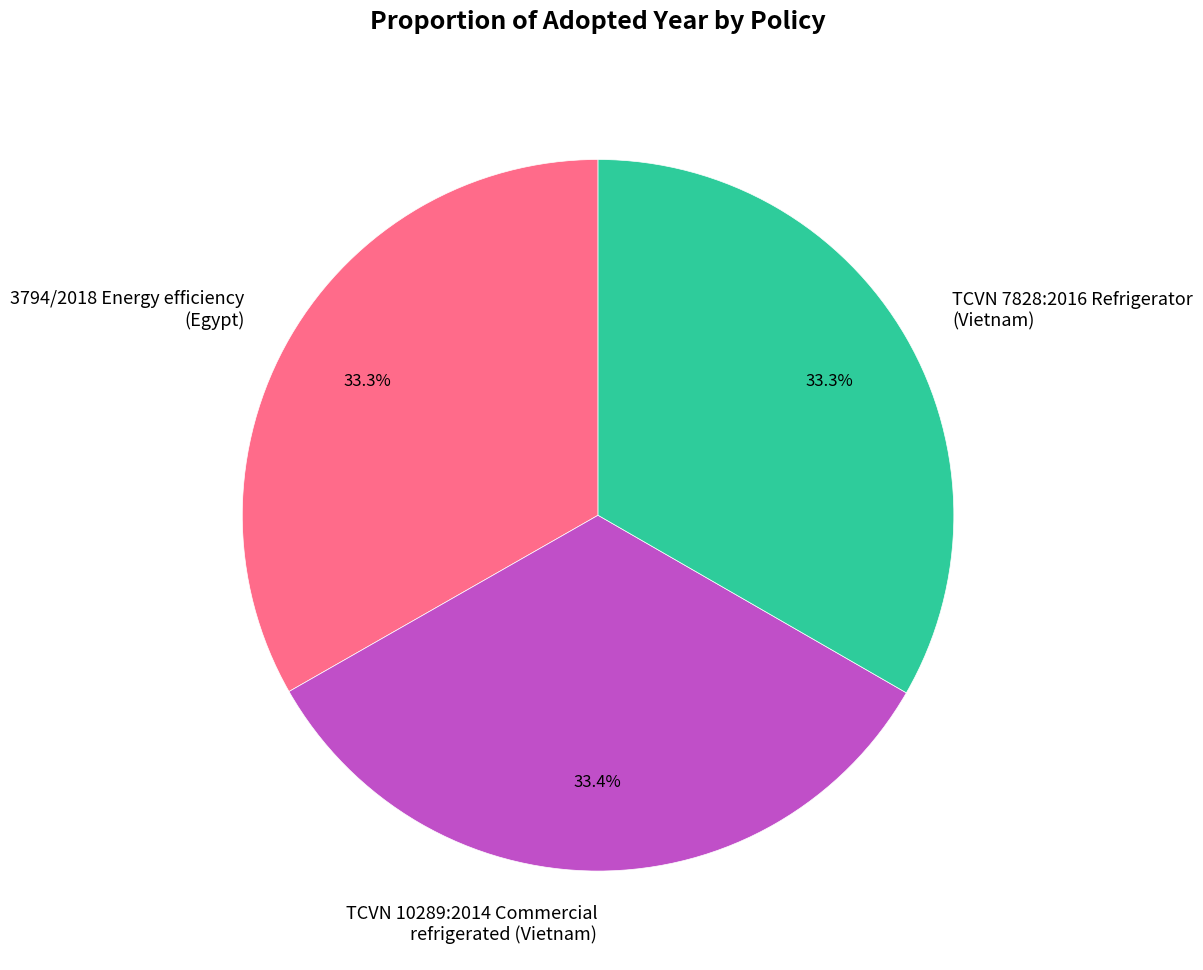

How many slices are in this pie chart?

3